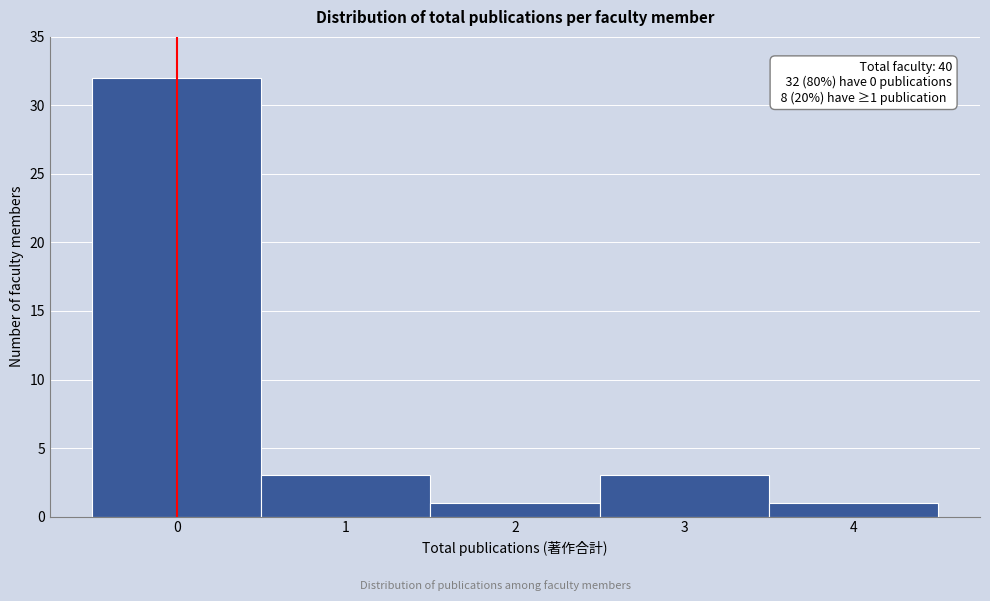

Which range on the x-axis has the tallest bar?

-0.5 to 0.5